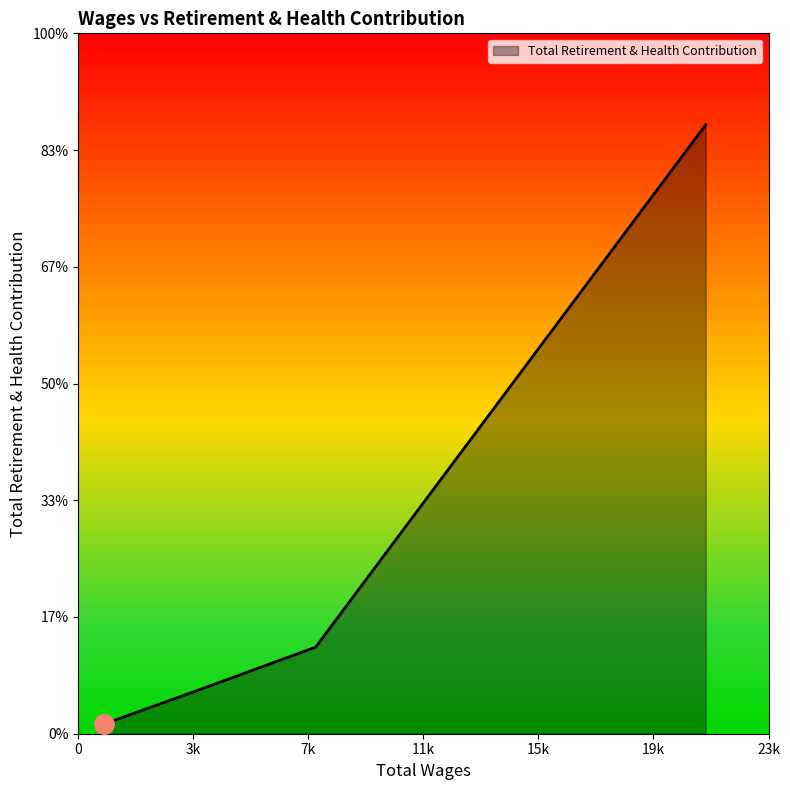

Where does the data first go above 128?

21051.0